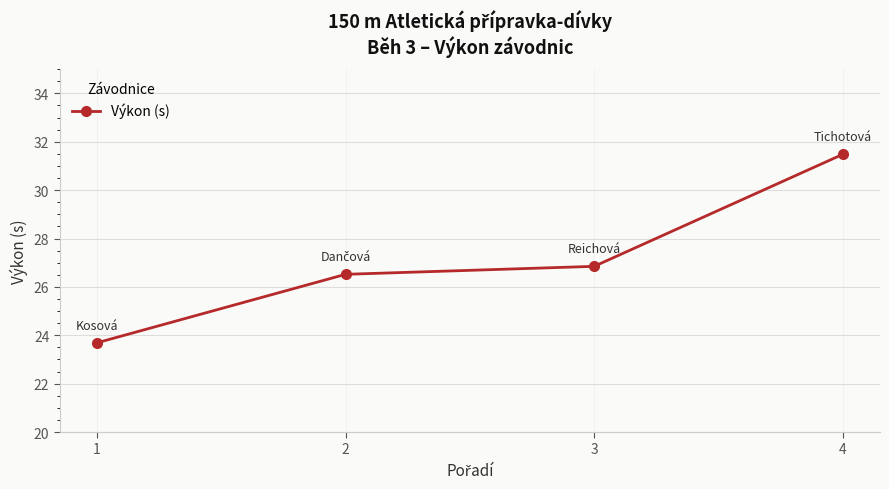

What is the sum of the values at 3 and 1?

50.5